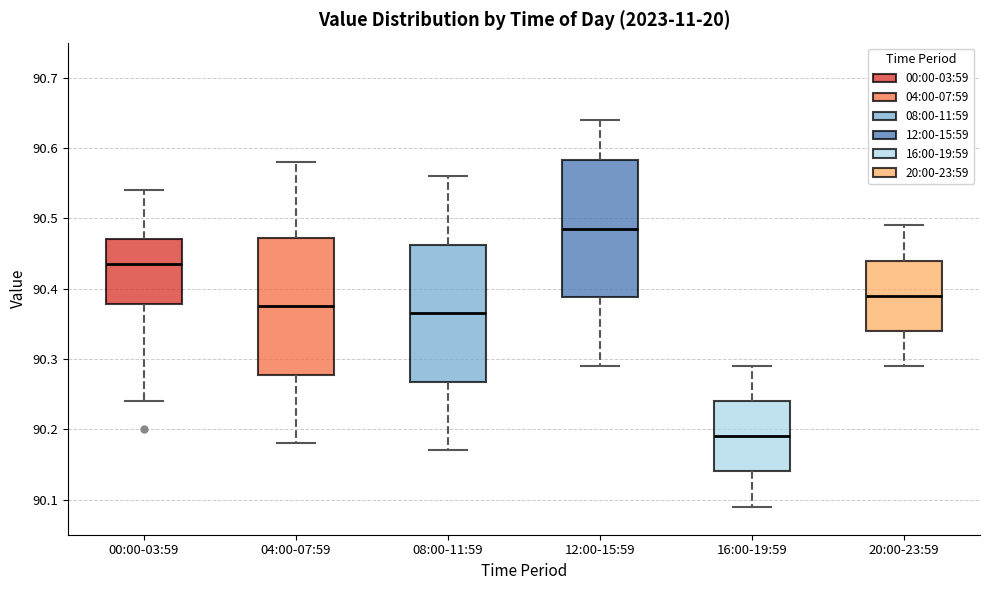

Which box has the lowest median line?

16:00-19:59